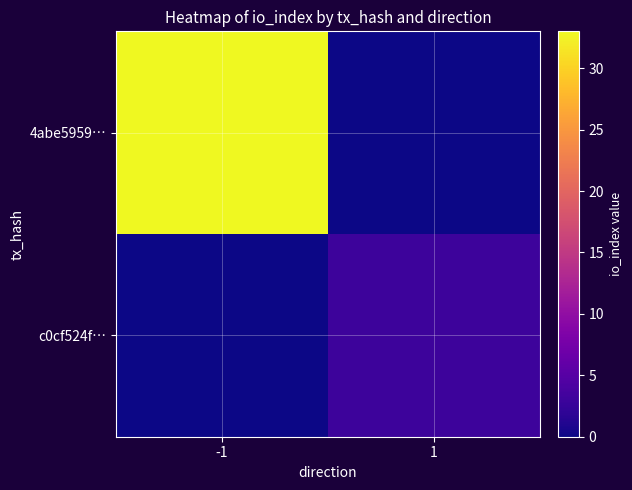

What is the spread (max minus min) of values at -1?

33